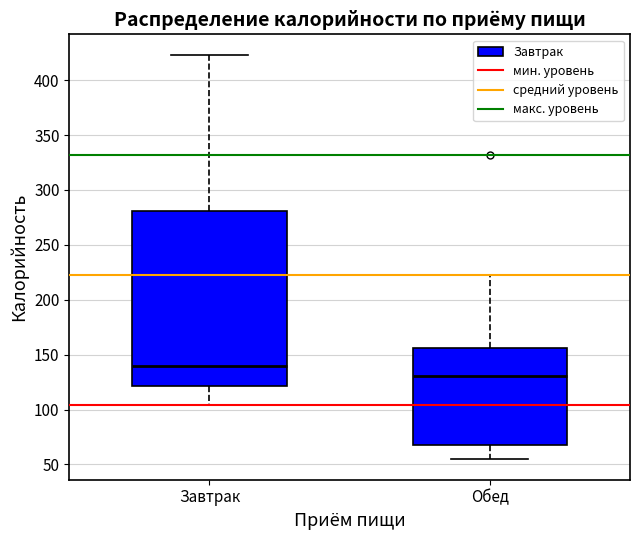

Reading left to right, read every box against the y-axis: the position of its median line, the range the box covers, and the ends of its whiskers. The values are not printed on the chart, so give them approximately, as read against the axis.

Завтрак: median 140, box 120 to 280, whiskers 105 to 425
Обед: median 130, box 70 to 155, whiskers 55 to 220